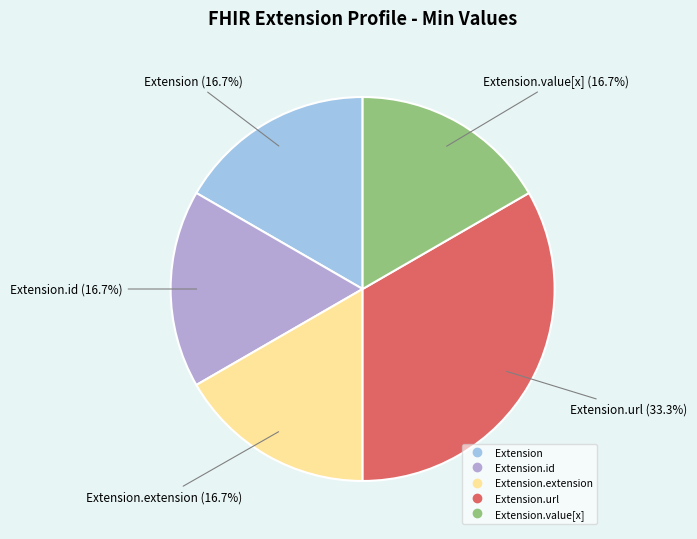

Does any single category account for the majority?

No